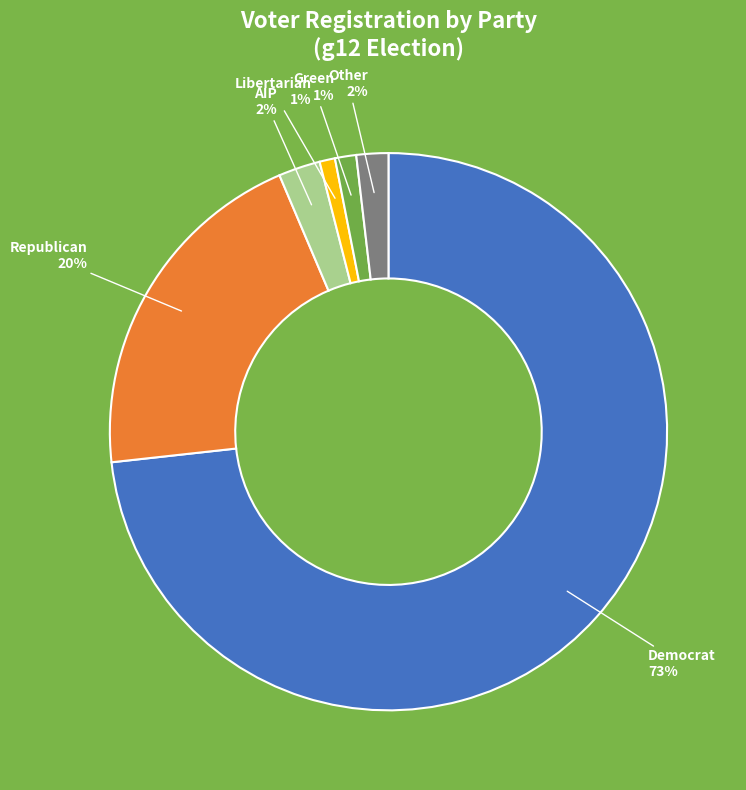

To the nearest percent, what is the average slice percentage?

17%